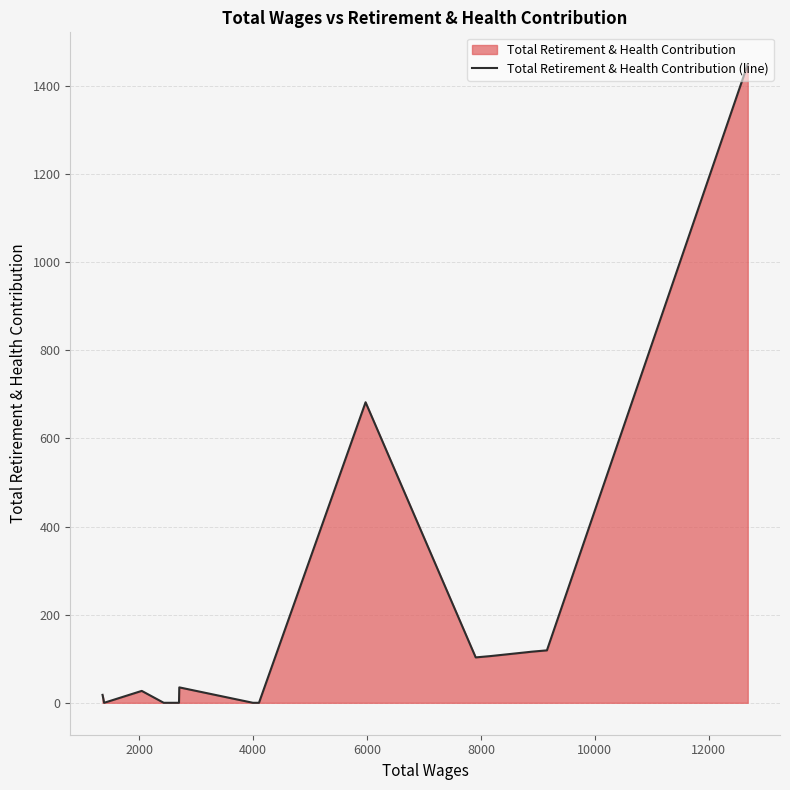

Does the chart display data point markers on the line(s)?

No